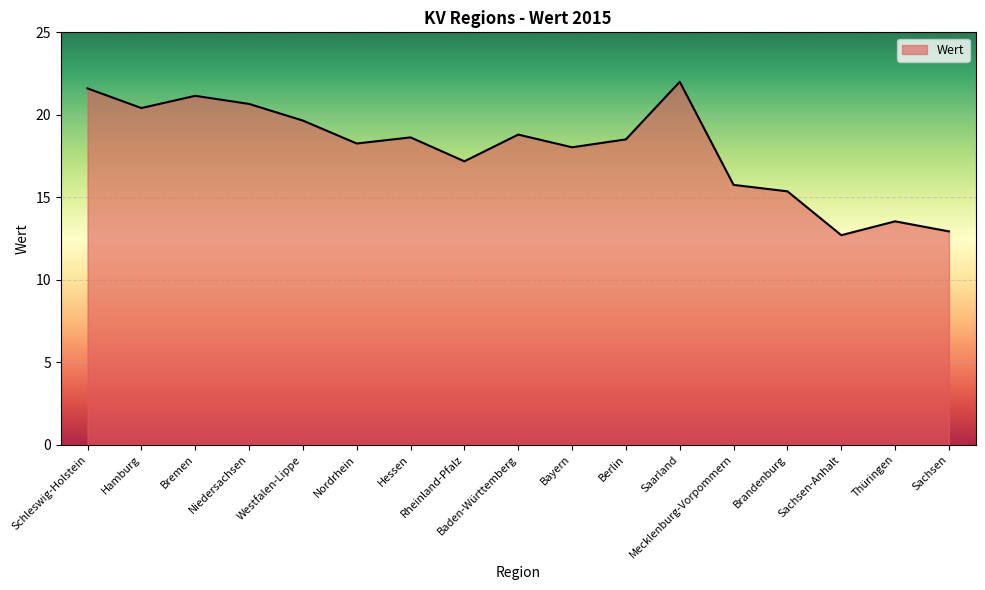

The chart shows a value of 18.6 at Hessen. True or false?

True